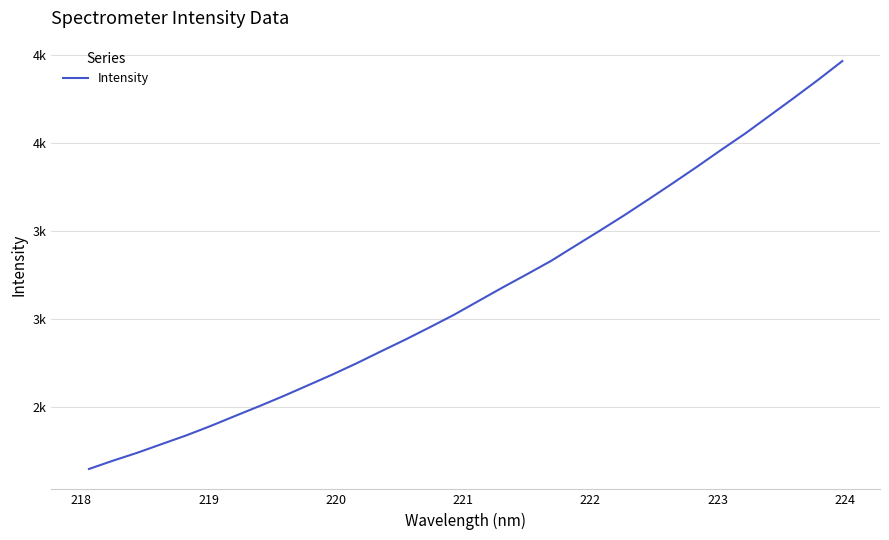

Does the chart display data point markers on the line(s)?

No